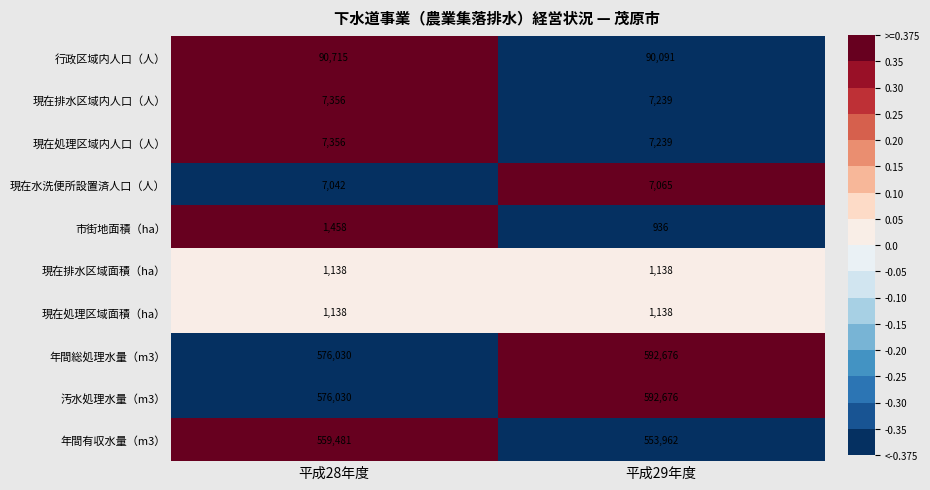

What is the difference between the highest and lowest values at 平成28年度?

574892